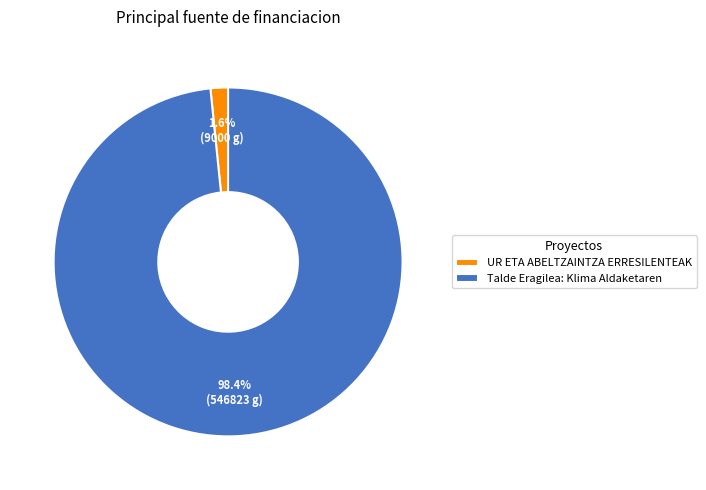

True or false: Talde Eragilea: Klima Aldaketaren accounts for 88% of the total.

False